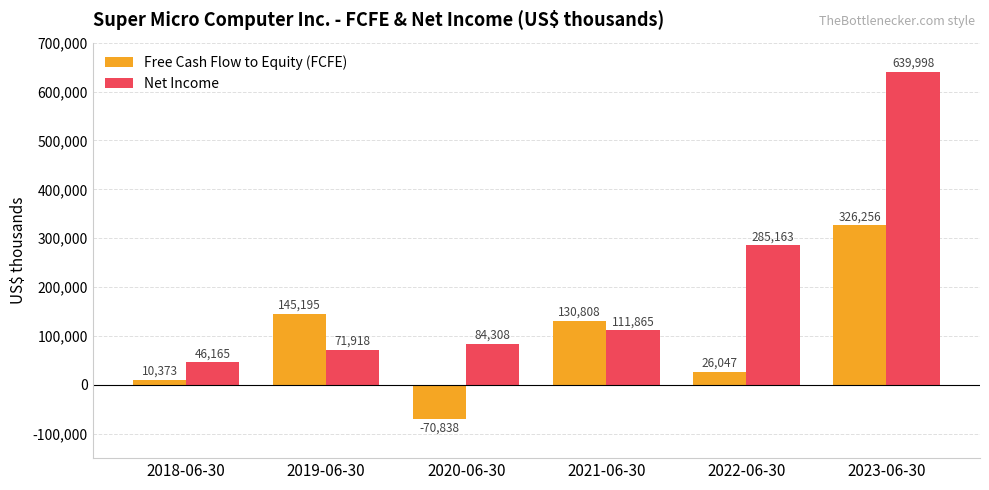

Reading left to right, transcribe all the data shown in this chart.

Free Cash Flow to Equity (FCFE): 10373	145195	-70838	130808	26047	326256
Net Income: 46165	71918	84308	111865	285163	639998